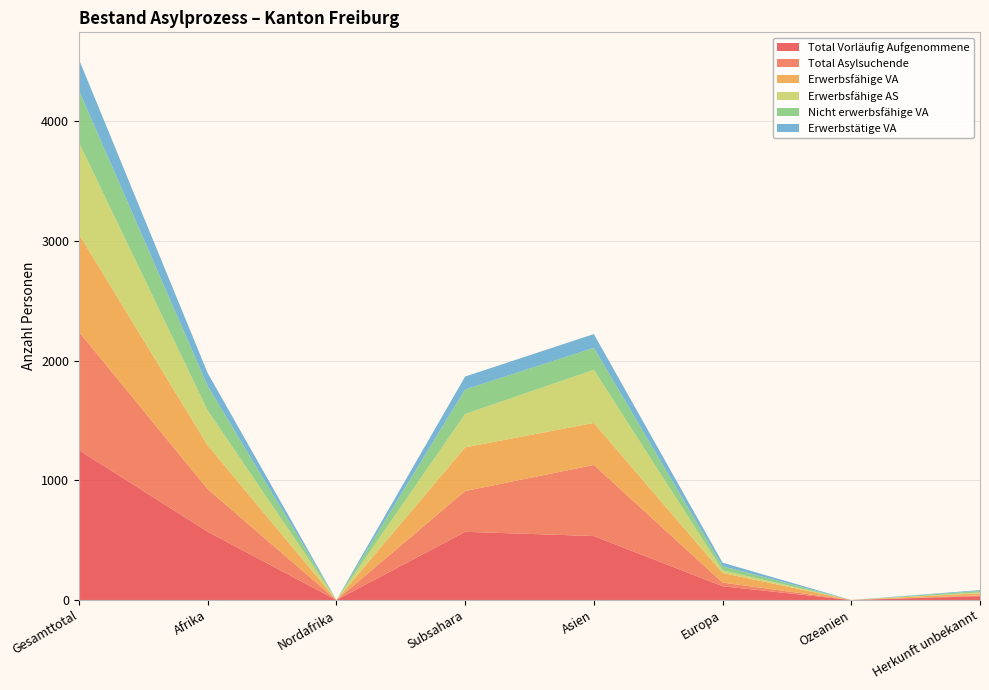

Reading left to right, what are all the values shown in this chart?

Total Vorläufig Aufgenommene: Gesamttotal=1253	Afrika=571	Nordafrika=0	Subsahara=570	Asien=535	Europa=115	Ozeanien=0	Herkunft unbekannt=32
Total Asylsuchende: Gesamttotal=989	Afrika=356	Nordafrika=0	Subsahara=341	Asien=594	Europa=31	Ozeanien=0	Herkunft unbekannt=6
Erwerbsfähige VA: Gesamttotal=816	Afrika=366	Nordafrika=0	Subsahara=365	Asien=351	Europa=80	Ozeanien=0	Herkunft unbekannt=19
Erwerbsfähige AS: Gesamttotal=765	Afrika=291	Nordafrika=0	Subsahara=279	Asien=444	Europa=22	Ozeanien=0	Herkunft unbekannt=6
Nicht erwerbsfähige VA: Gesamttotal=437	Afrika=205	Nordafrika=0	Subsahara=205	Asien=184	Europa=35	Ozeanien=0	Herkunft unbekannt=13
Erwerbstätige VA: Gesamttotal=259	Afrika=108	Nordafrika=0	Subsahara=108	Asien=115	Europa=29	Ozeanien=0	Herkunft unbekannt=7